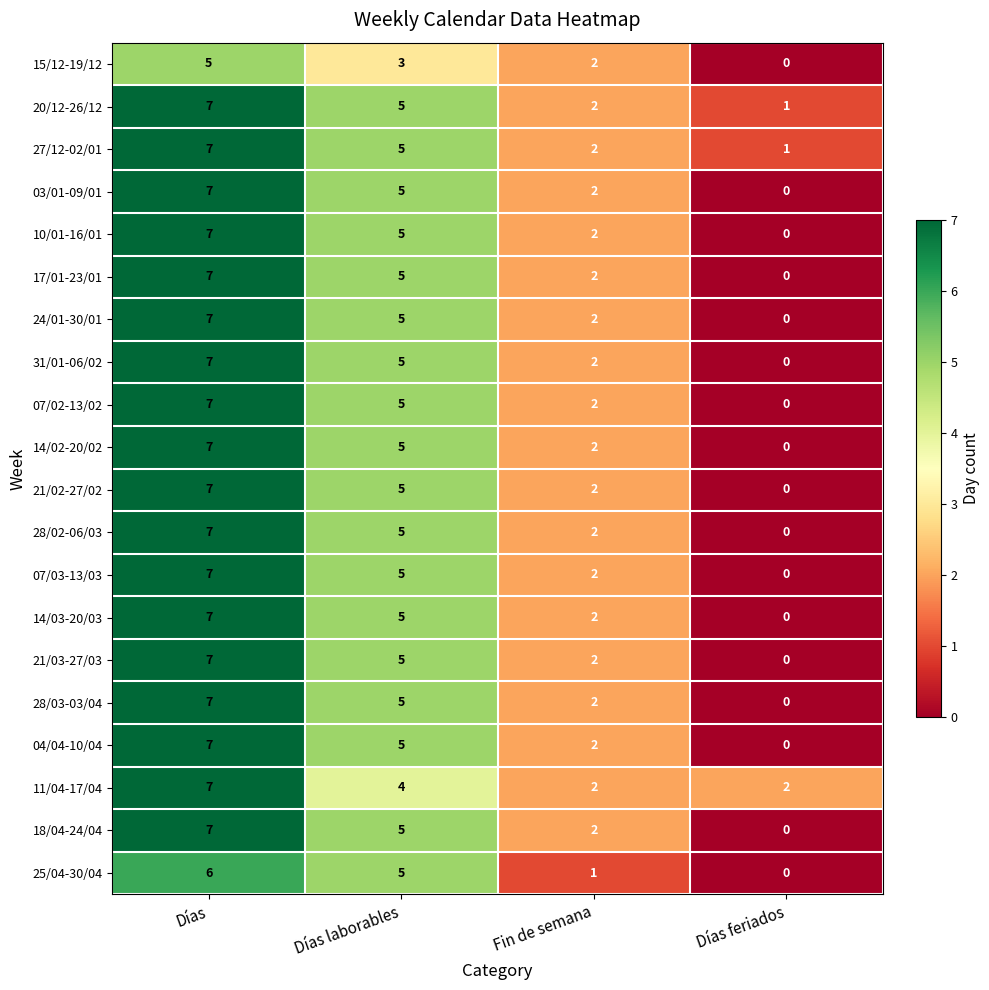

Is it true that 21/03-27/03 equals 7 at Días laborables?

False